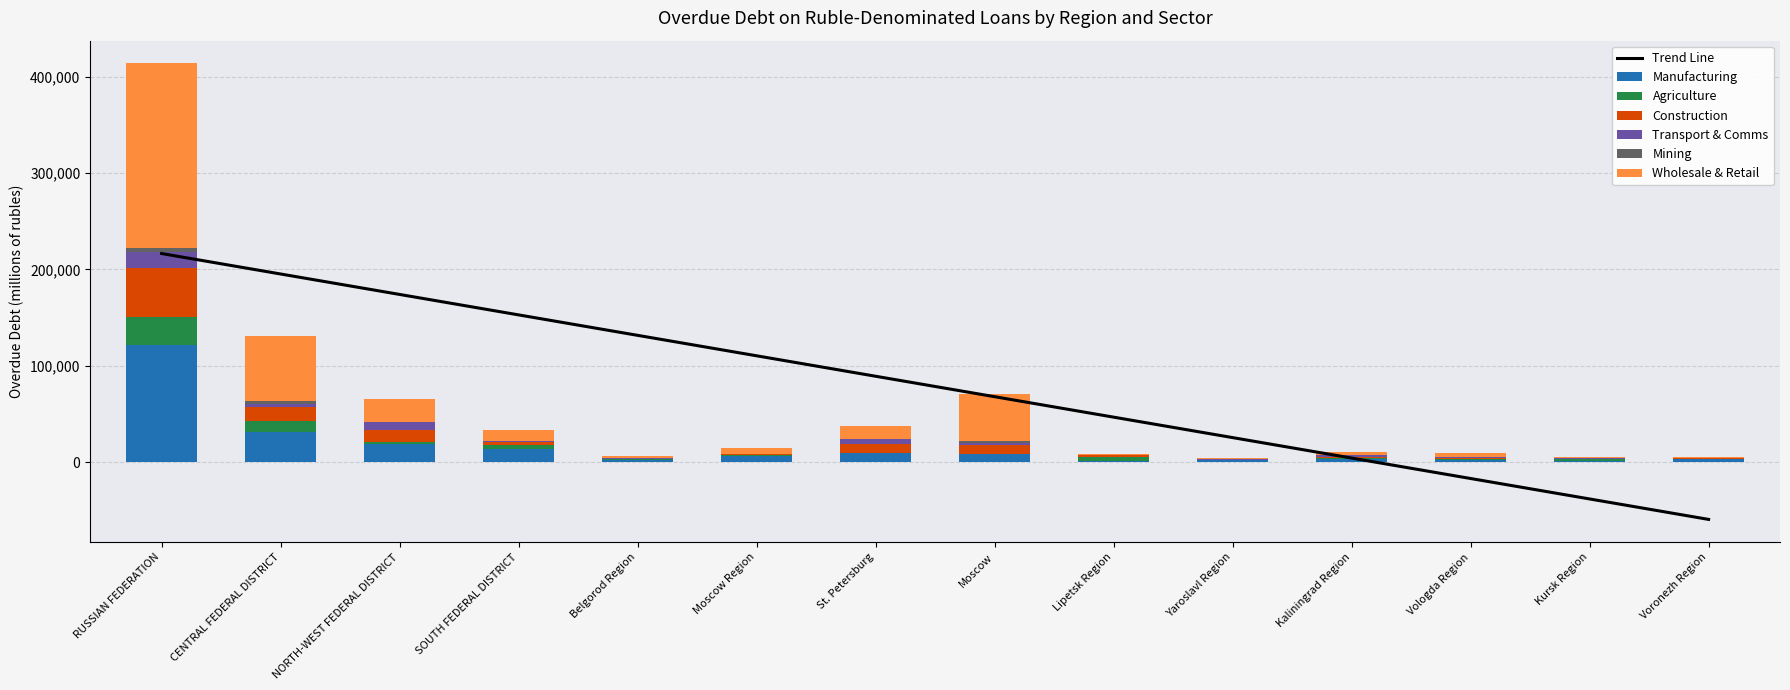

Is it true that Mining equals 3977 at RUSSIAN FEDERATION?

True